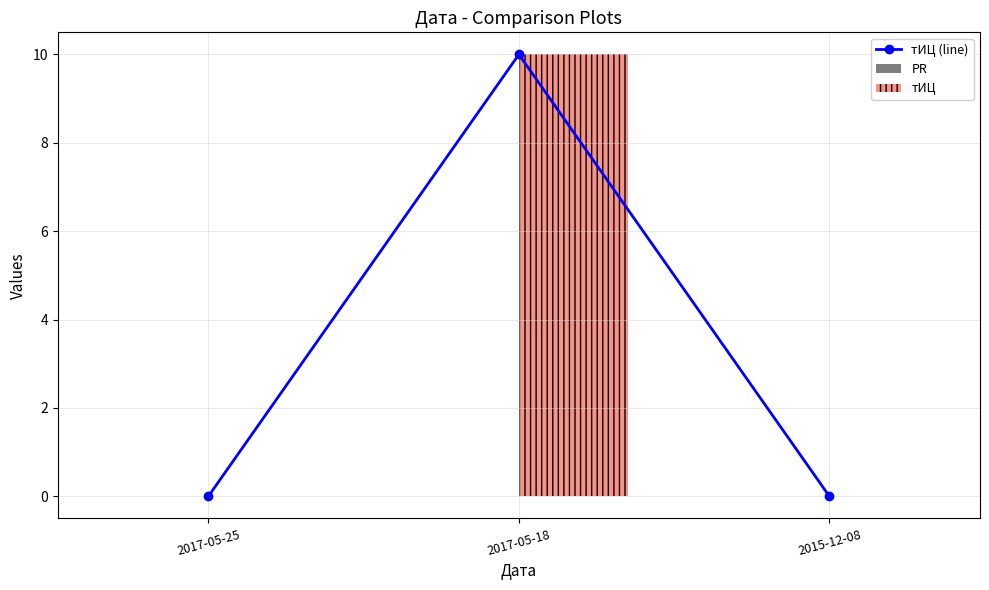

The PR series shows 0 at 2017-05-18. True or false?

True